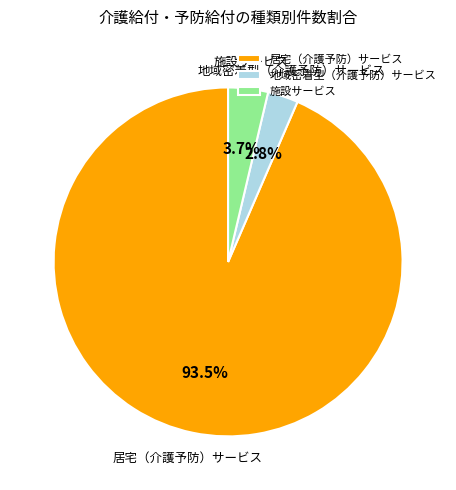

What is the majority slice?

居宅（介護予防）サービス